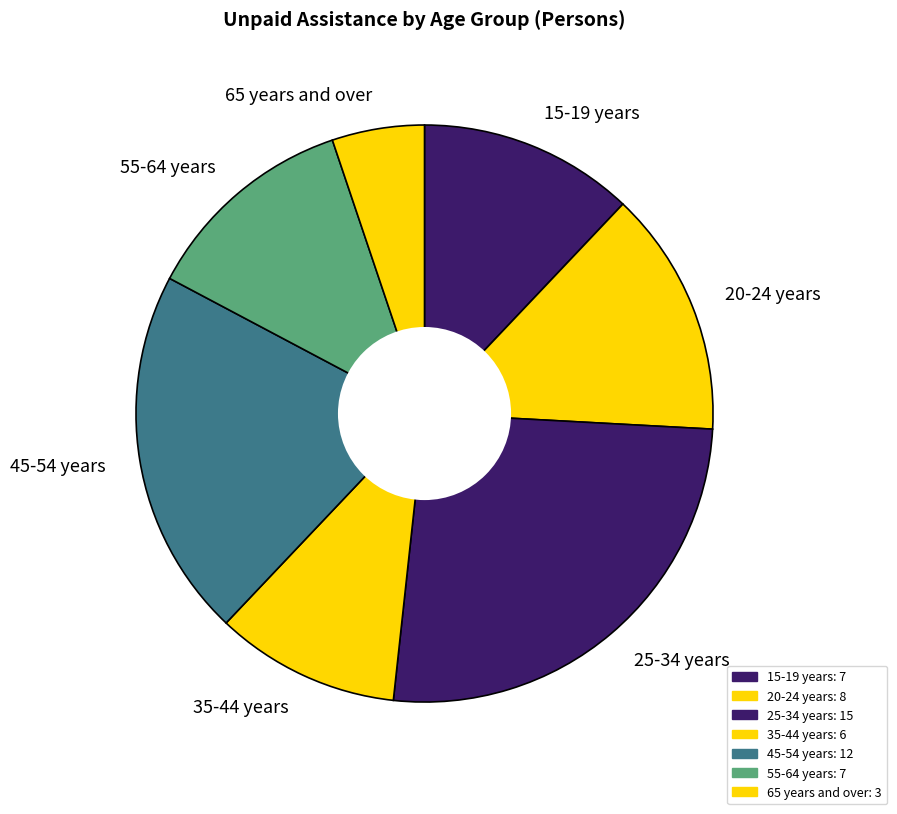

Do 15-19 years and 45-54 years together represent more than half of the pie?

No